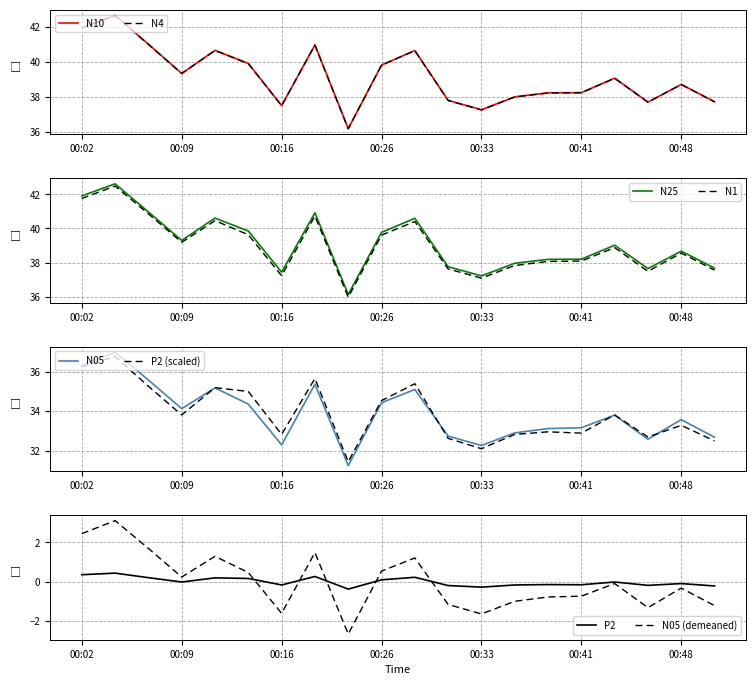

What is the value of the N1 point at the 15th from the left?

38.1